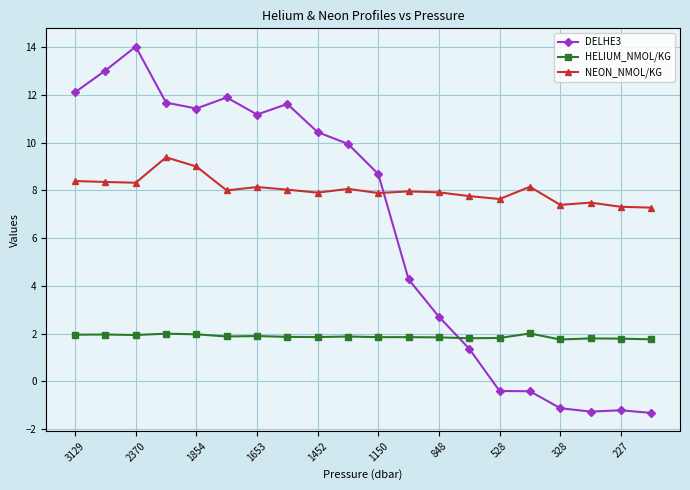

What is the minimum value for HELIUM_NMOL/KG?

1.7